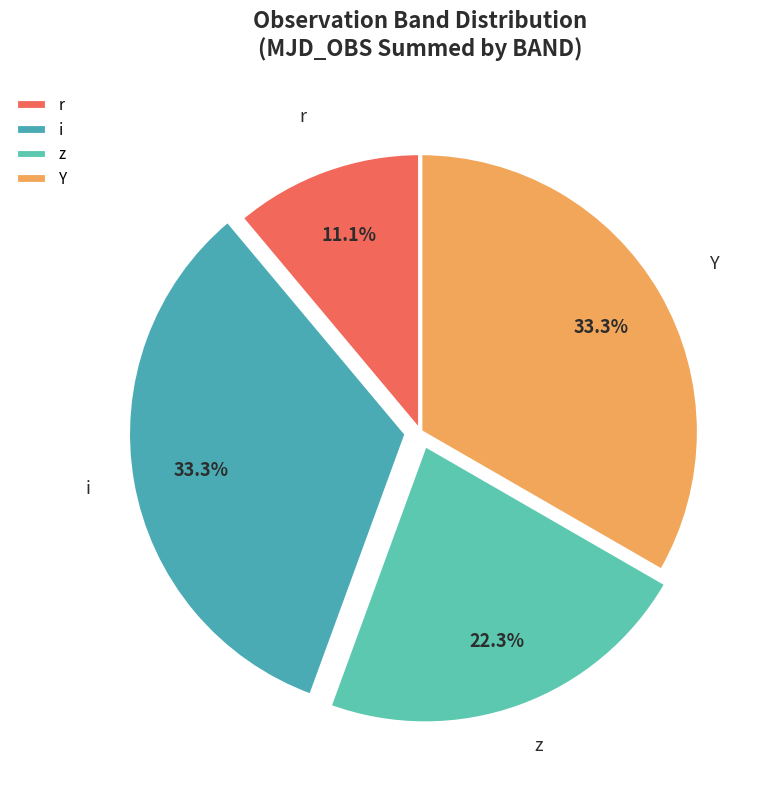

To the nearest percent, what is the average slice percentage?

25%